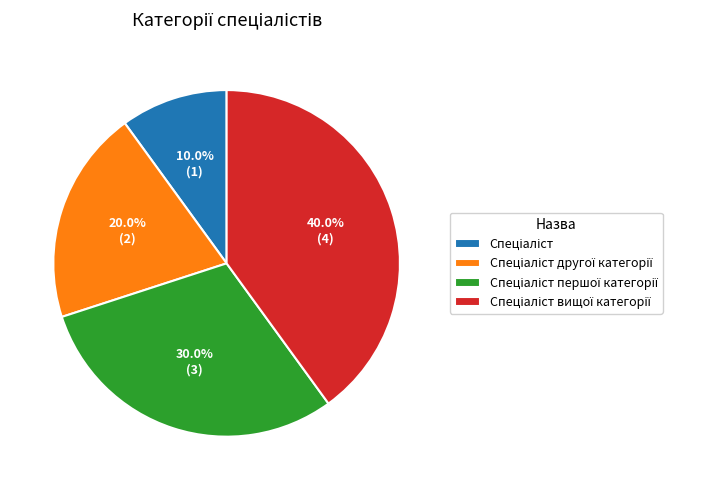

Is there any slice that represents more than half of the pie?

No